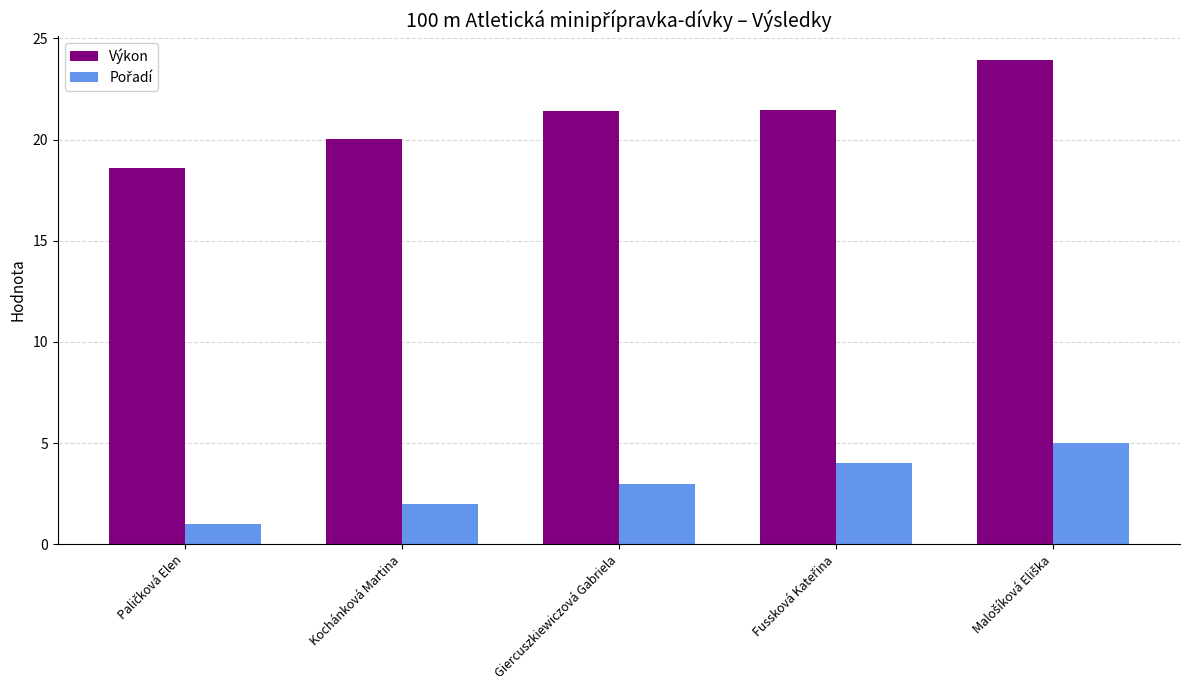

True or false: Výkon has a value of 21.4 at Giercuszkiewiczová Gabriela.

True